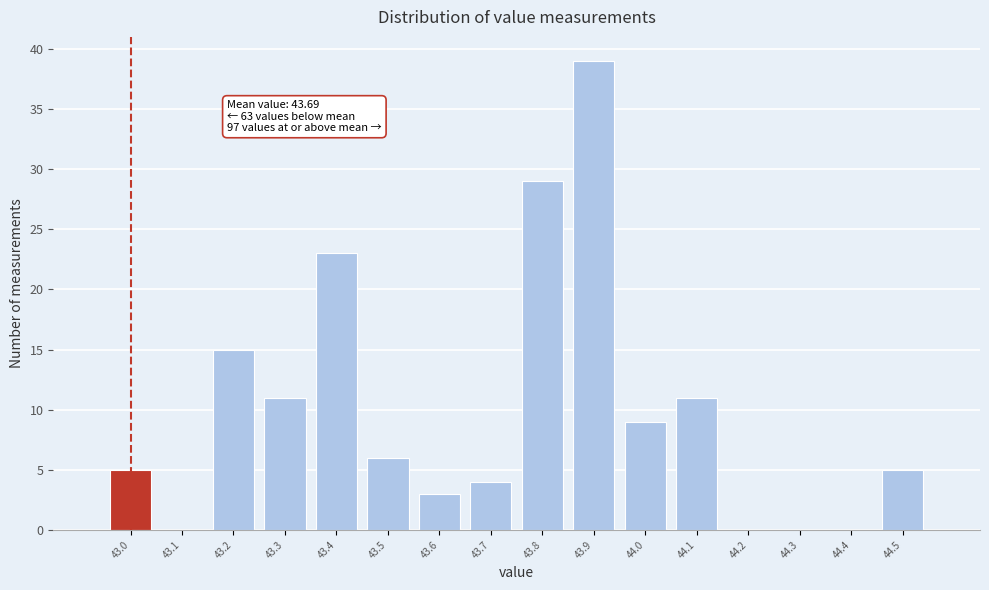

Over which range of the x-axis is the bar tallest?

43.85 to 43.95